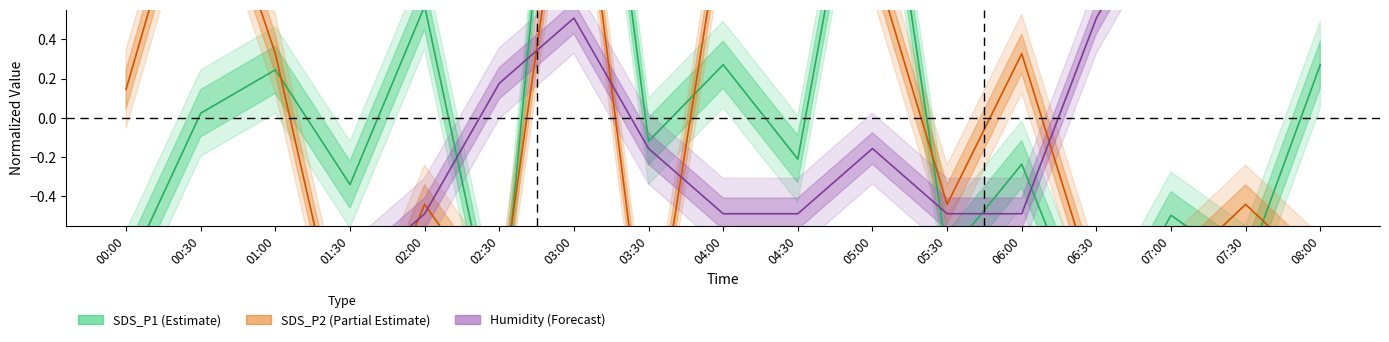

After their last crossing, which series has the higher values: SDS_P2 or SDS_P1?

SDS_P1